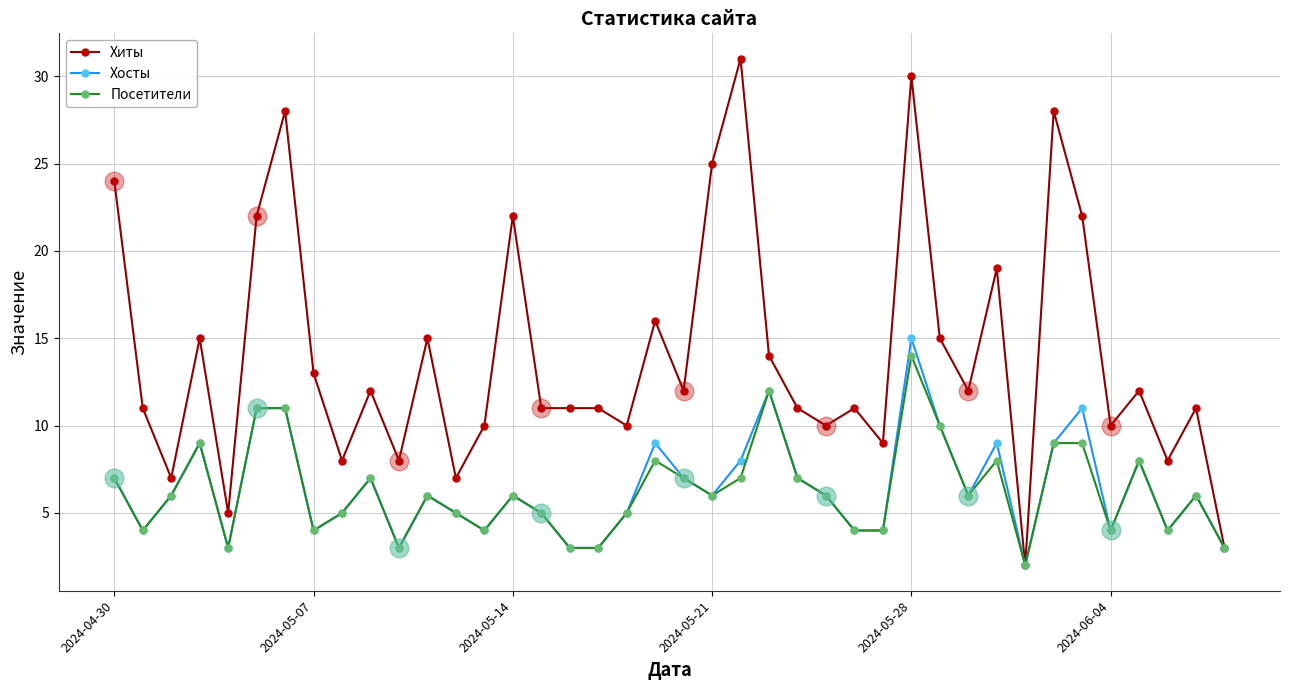

What are all the series names shown in the legend?

Хиты, Хосты, Посетители